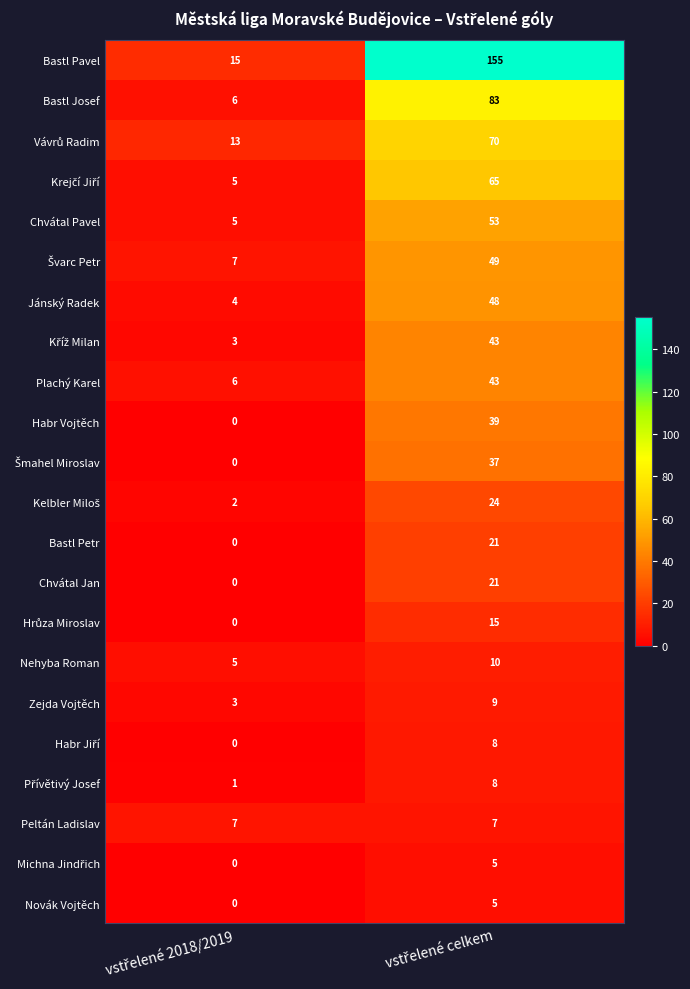

What is the difference between the maximum and minimum values in the Novák Vojtěch series?

5